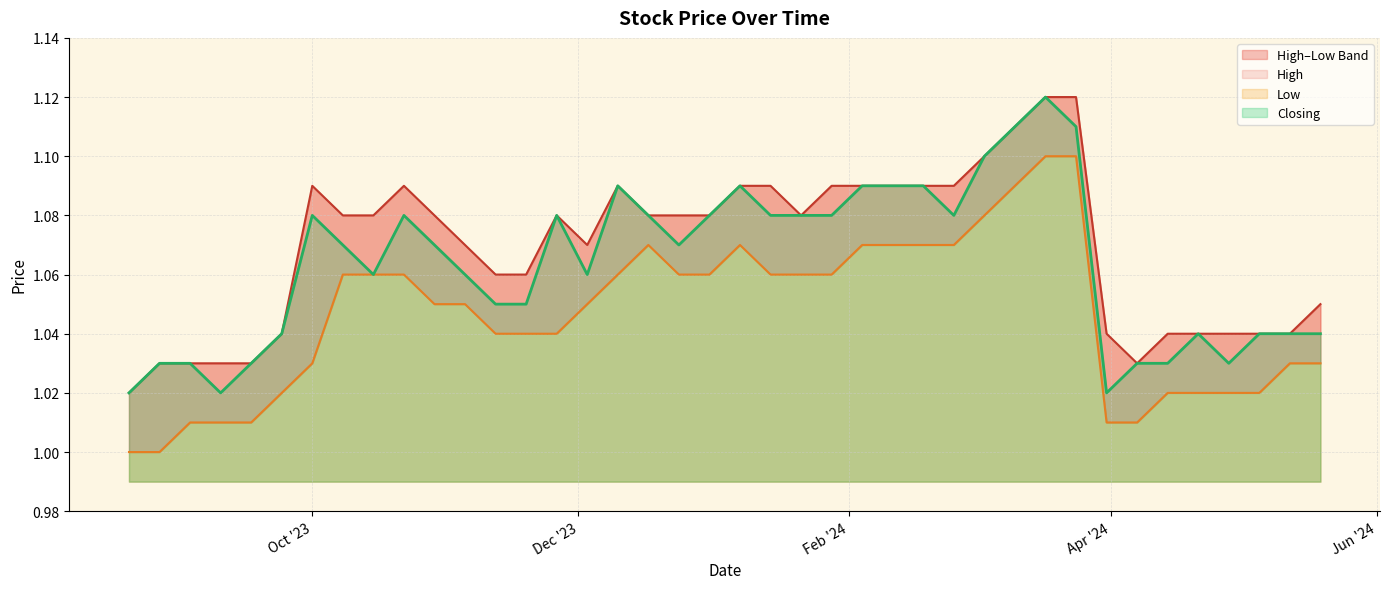

At which label is Closing closest to 1?

31/03/2024